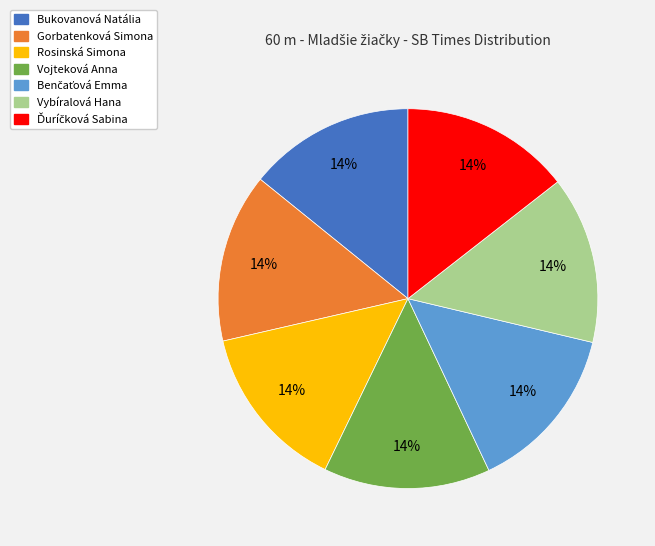

To the nearest percent, what is the average slice percentage?

14%